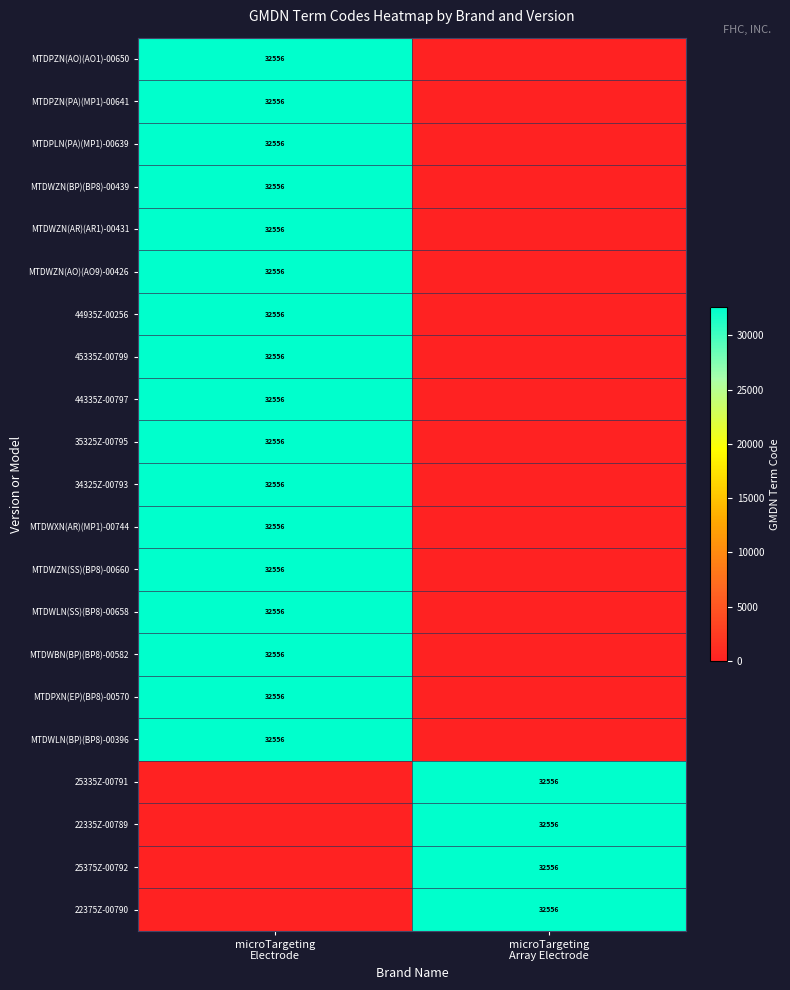

True or false: MTDPZN(PA)(MP1)-00641 has a value of 0 at microTargeting Array Electrode.

True